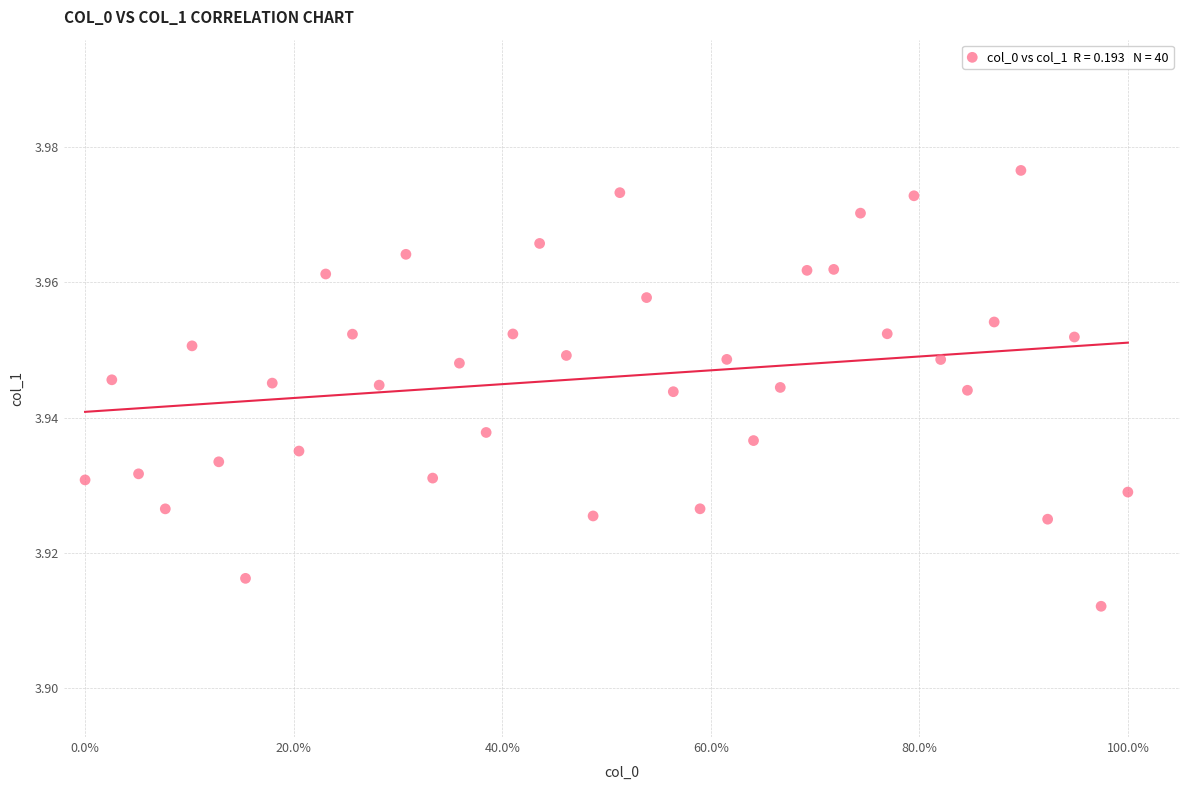

What is the range of X values (max minus min)?

1.0